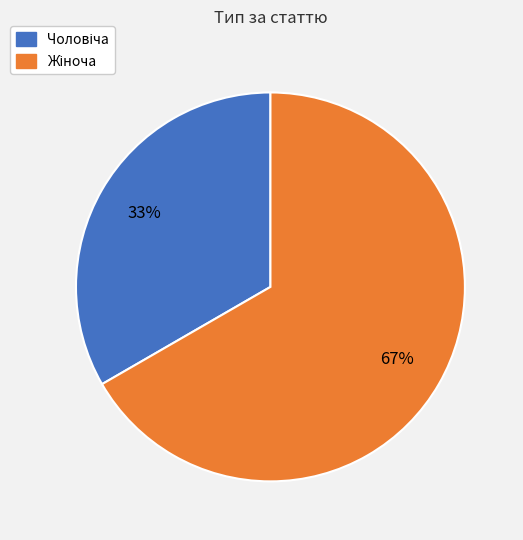

Is there any slice that represents more than half of the pie?

Yes